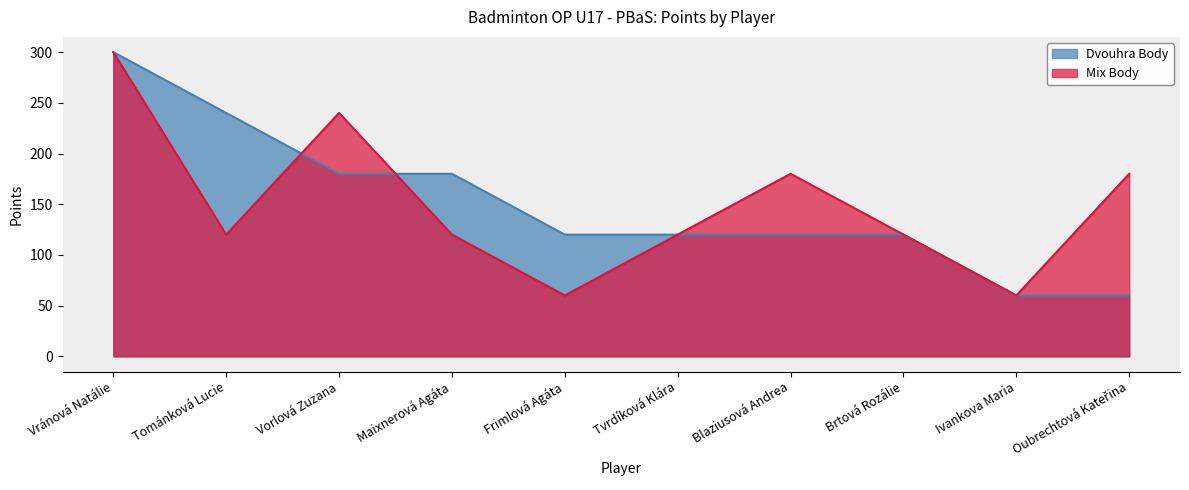

How many categories are shown in the chart?

10